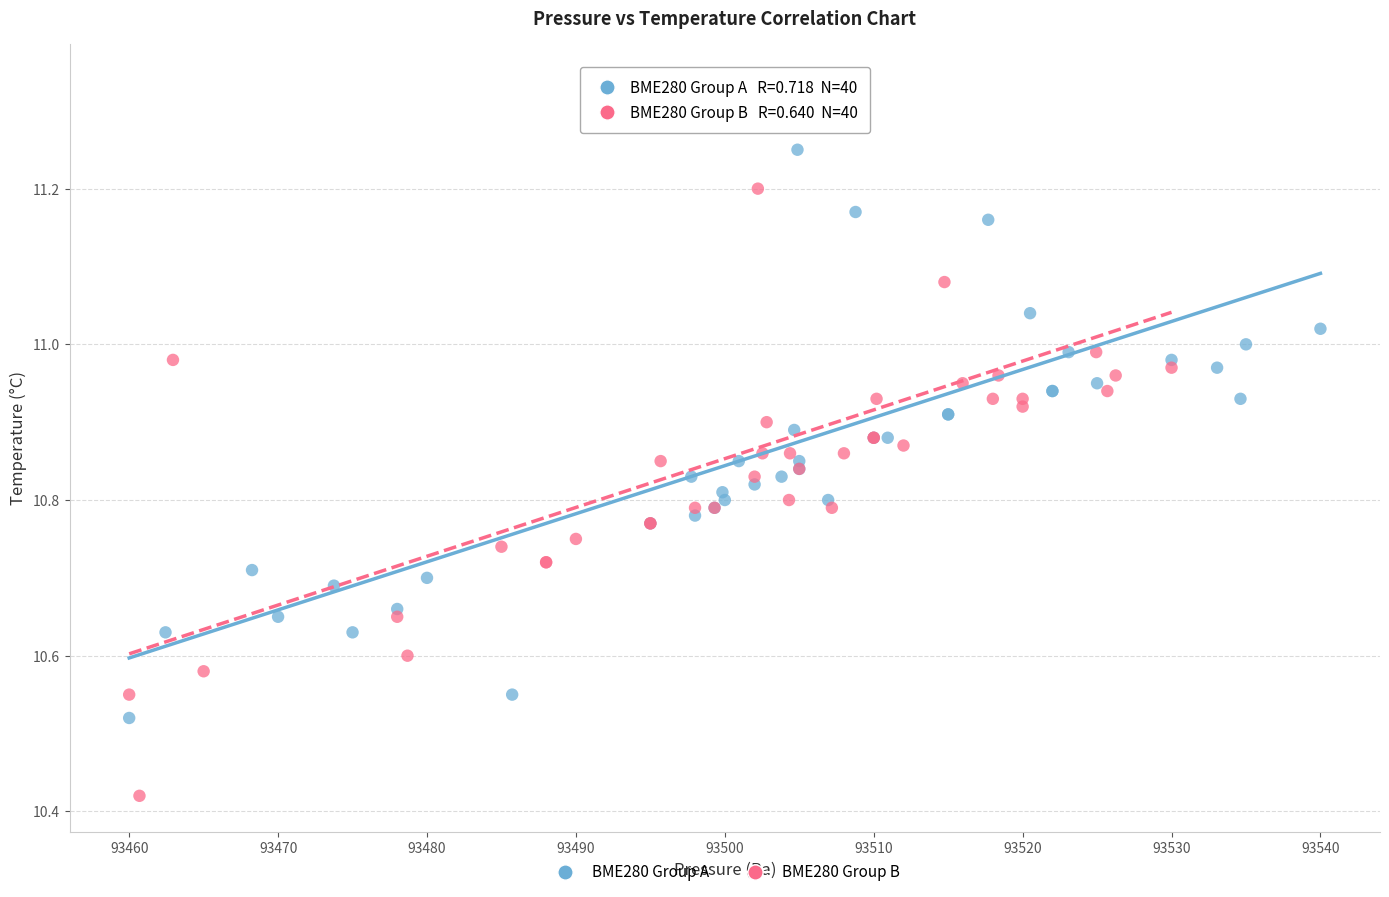

Which series reaches the minimum Y coordinate?

BME280 Group B